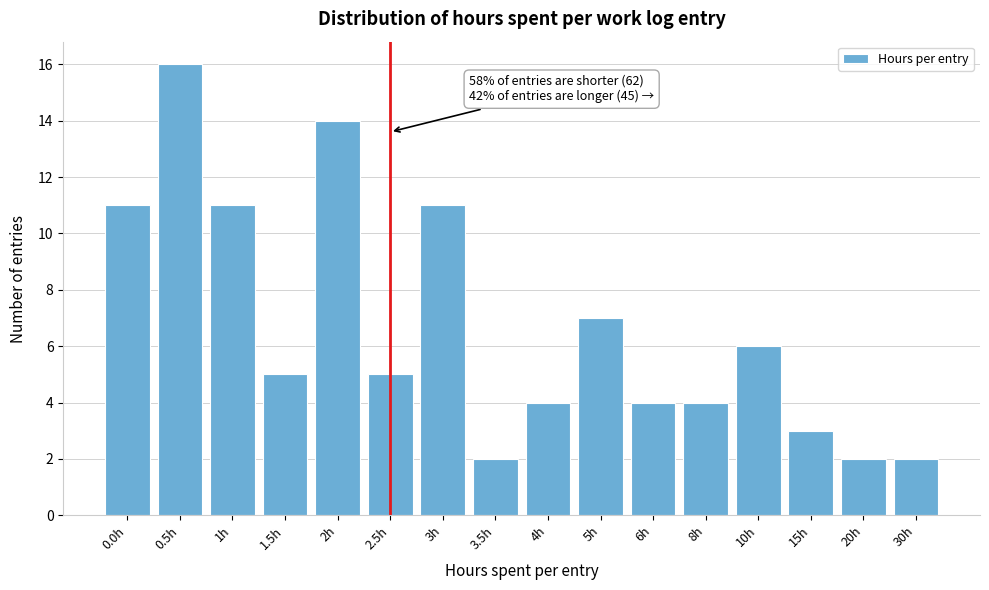

Reading left to right, what are all the values shown in this chart?

0.0h=11	0.5h=16	1h=11	1.5h=5	2h=14	2.5h=5	3h=11	3.5h=2	4h=4	5h=7	6h=4	8h=4	10h=6	15h=3	20h=2	30h=2